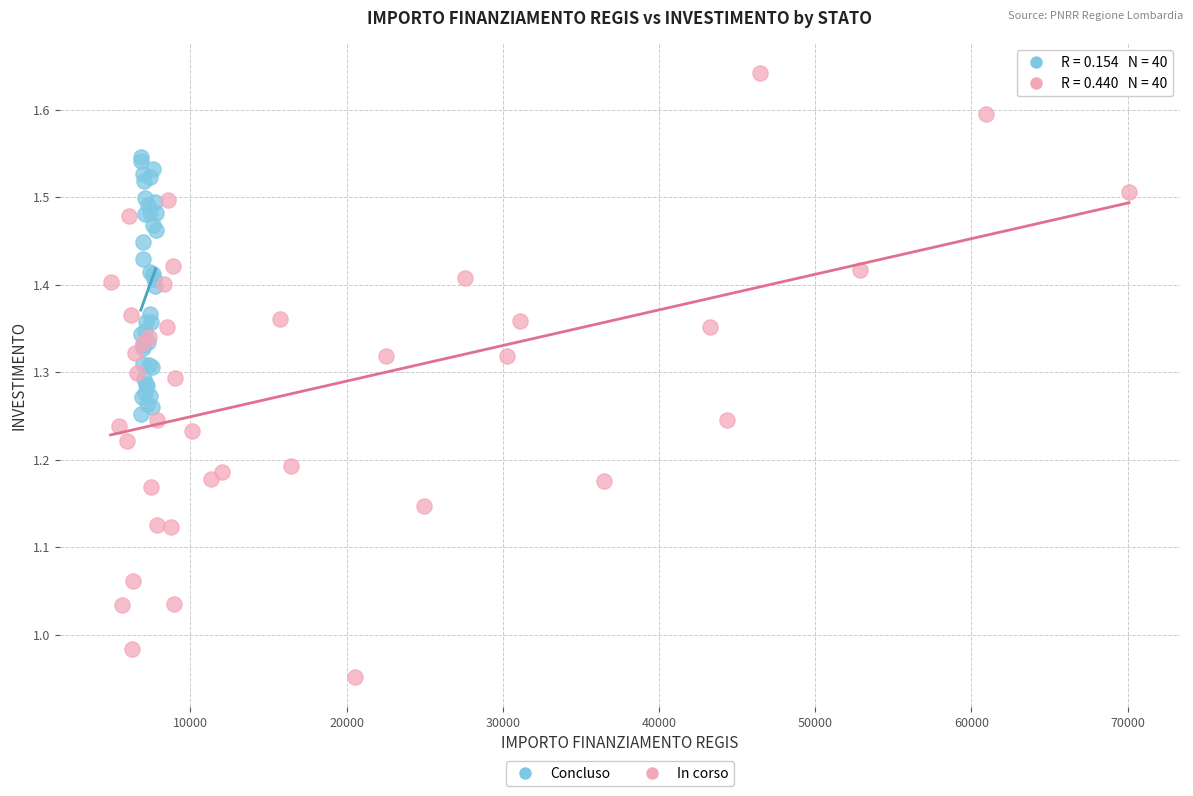

Which series has the widest spread of Y values?

In corso